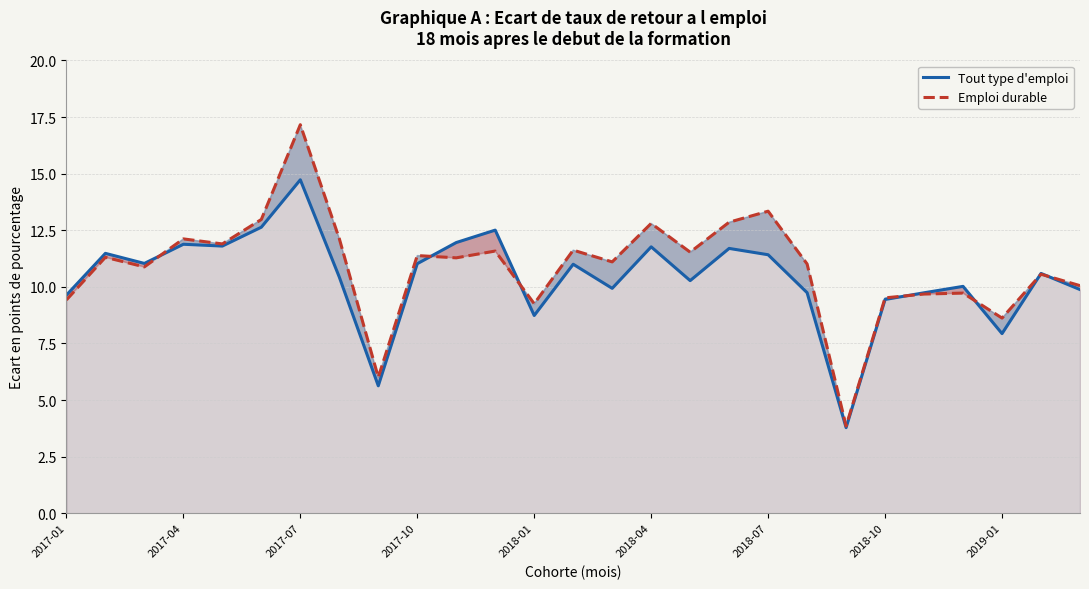

What is the greatest value displayed?

17.2